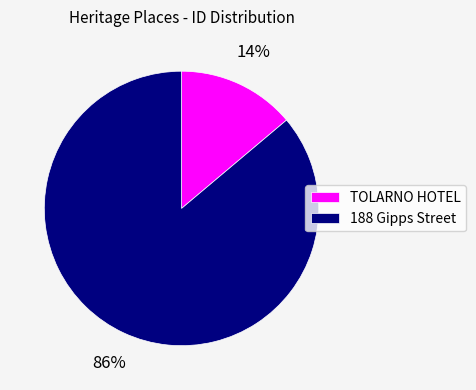

Combined, do TOLARNO HOTEL and 188 Gipps Street account for over 50%?

Yes